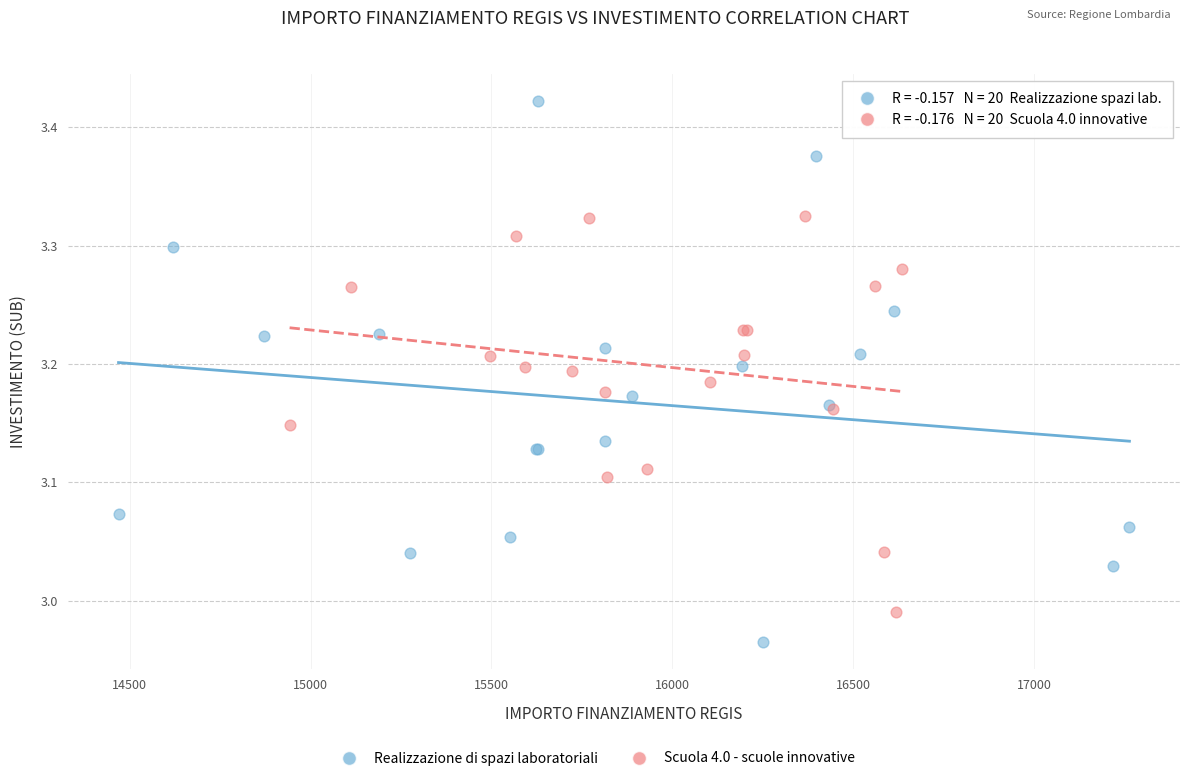

Which series reaches the minimum Y coordinate?

Realizzazione di spazi laboratoriali